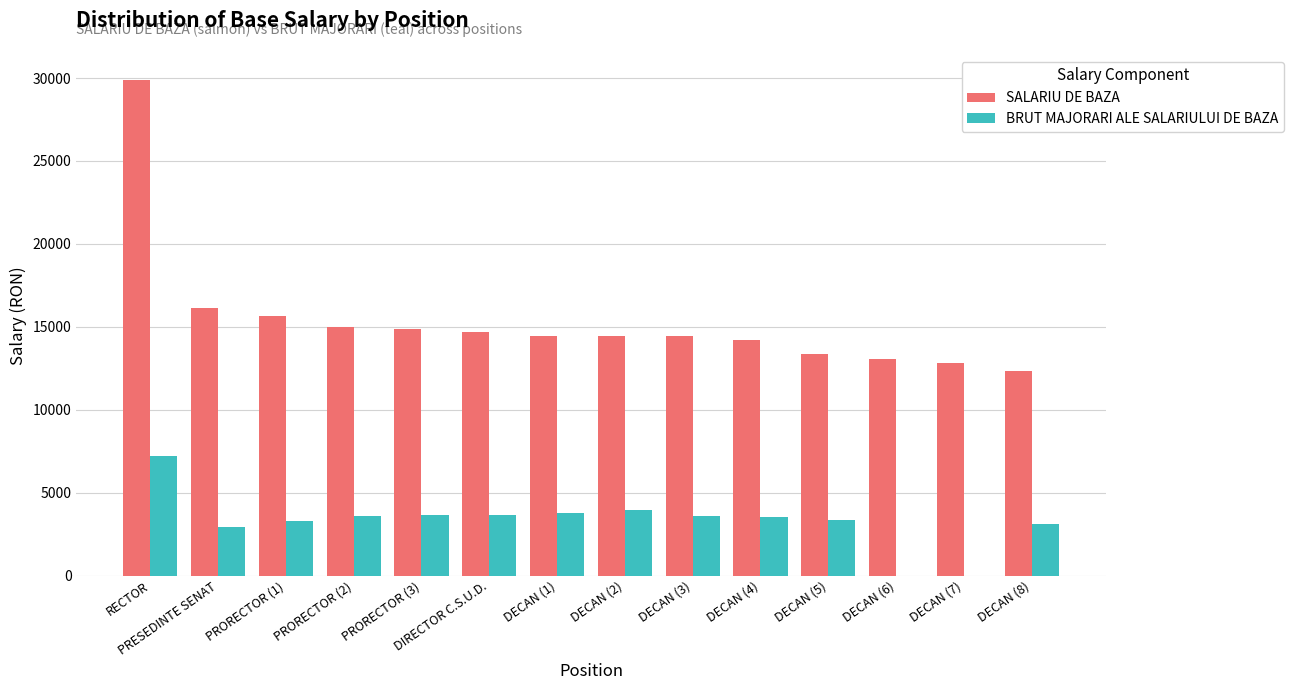

What is the greatest value displayed?

29908